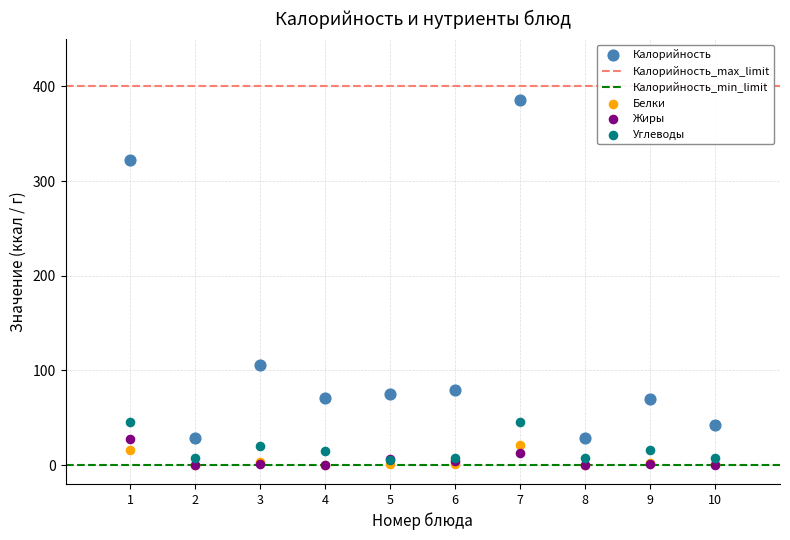

In the Калорийность series, what Y value is closest to 207?

105.6